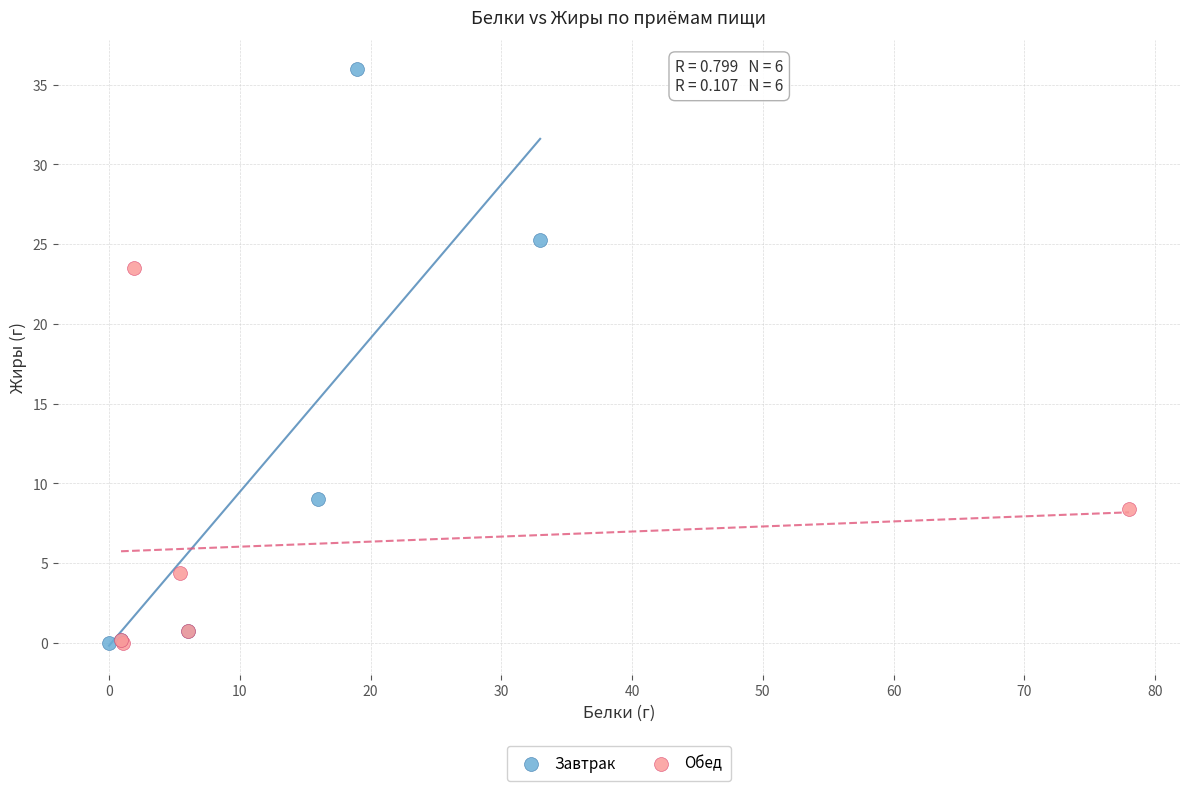

Which series contains the highest Y value?

Завтрак